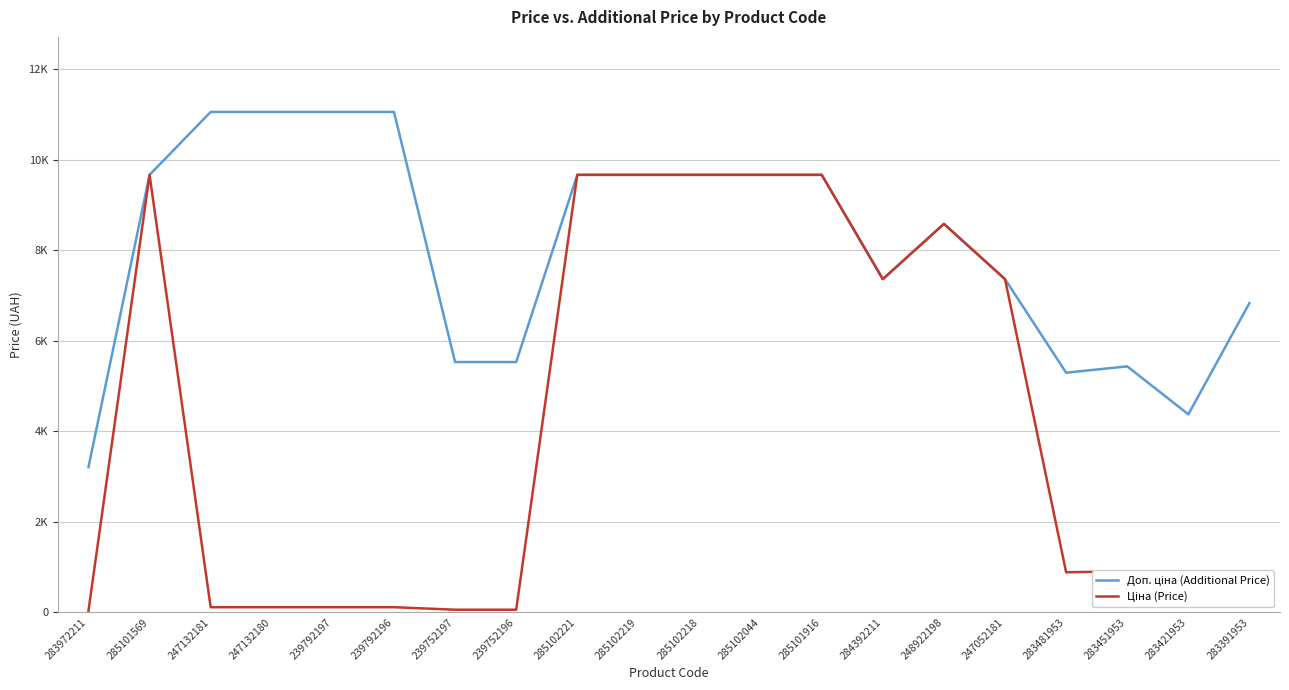

True or false: Доп. ціна (Additional Price) and Ціна (Price) intersect in this chart.

False